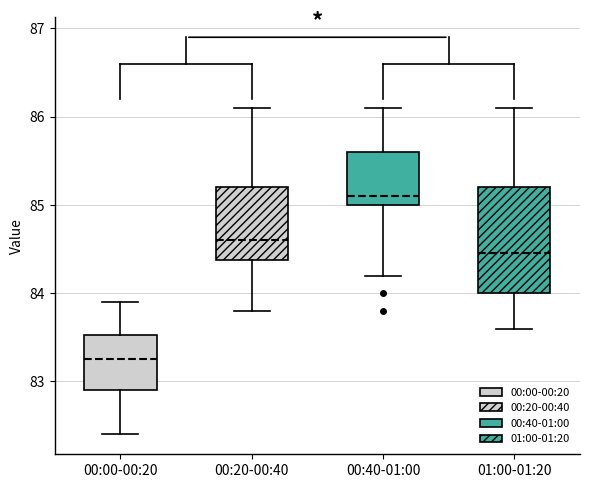

Reading left to right, transcribe this box plot: for each box, give where its median line is, the range the box spans, and where its two whiskers end, as read against the y-axis. The values are not printed on the chart, so give them approximately, as read against the axis.

00:00-00:20: median 83.3, box 82.9 to 83.5, whiskers 82.4 to 83.9
00:20-00:40: median 84.6, box 84.4 to 85.2, whiskers 83.8 to 86.1
00:40-01:00: median 85.1, box 85.0 to 85.6, whiskers 84.2 to 86.1
01:00-01:20: median 84.5, box 84.0 to 85.2, whiskers 83.6 to 86.1